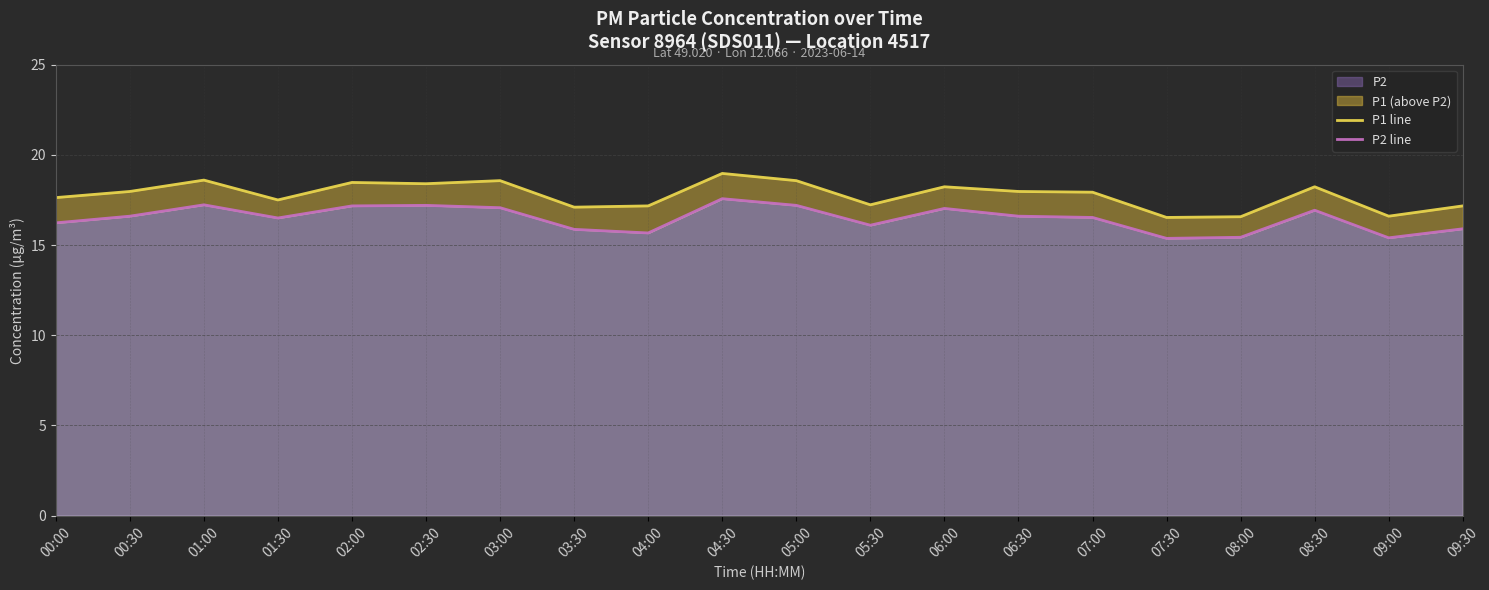

True or false: P2 line and P1 line cross at least once.

False